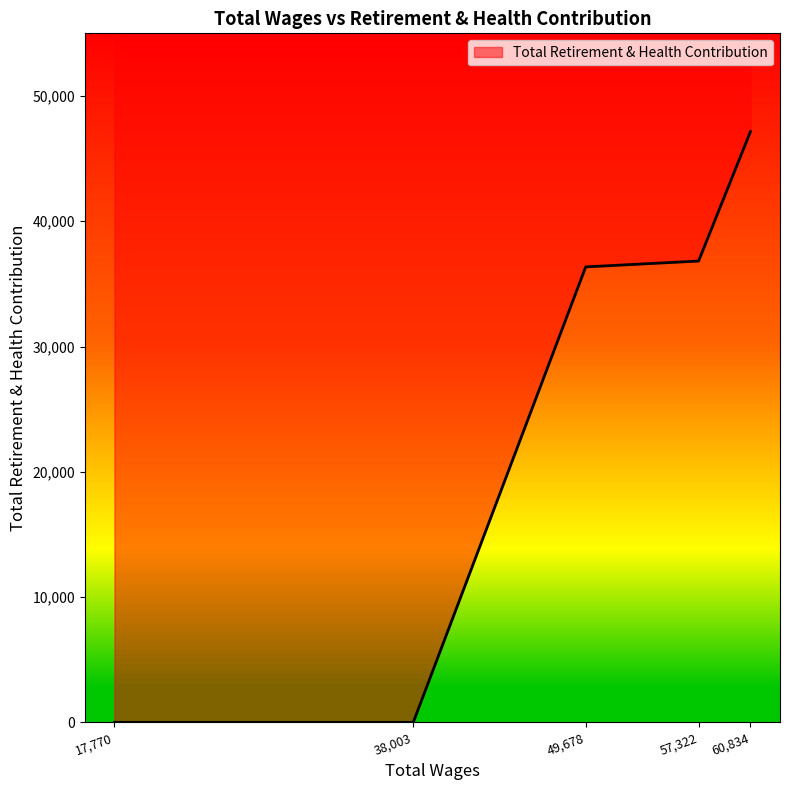

Count the number of values greater than 36356.

2